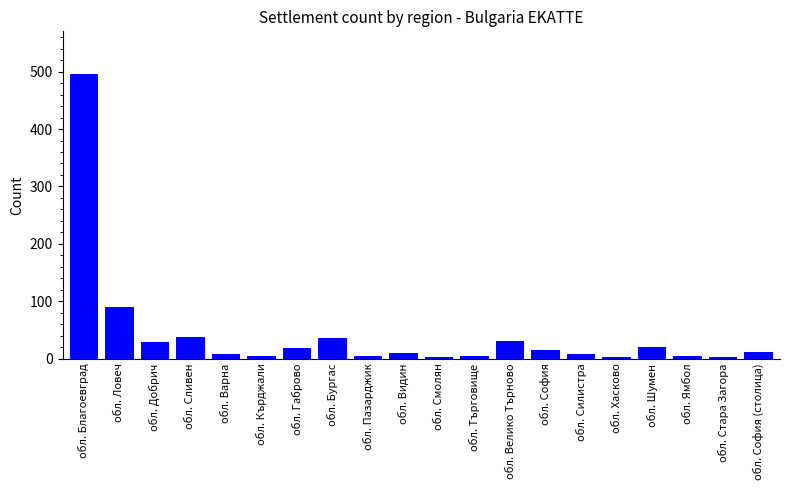

Which label corresponds to the largest value in the chart?

обл. Благоевград